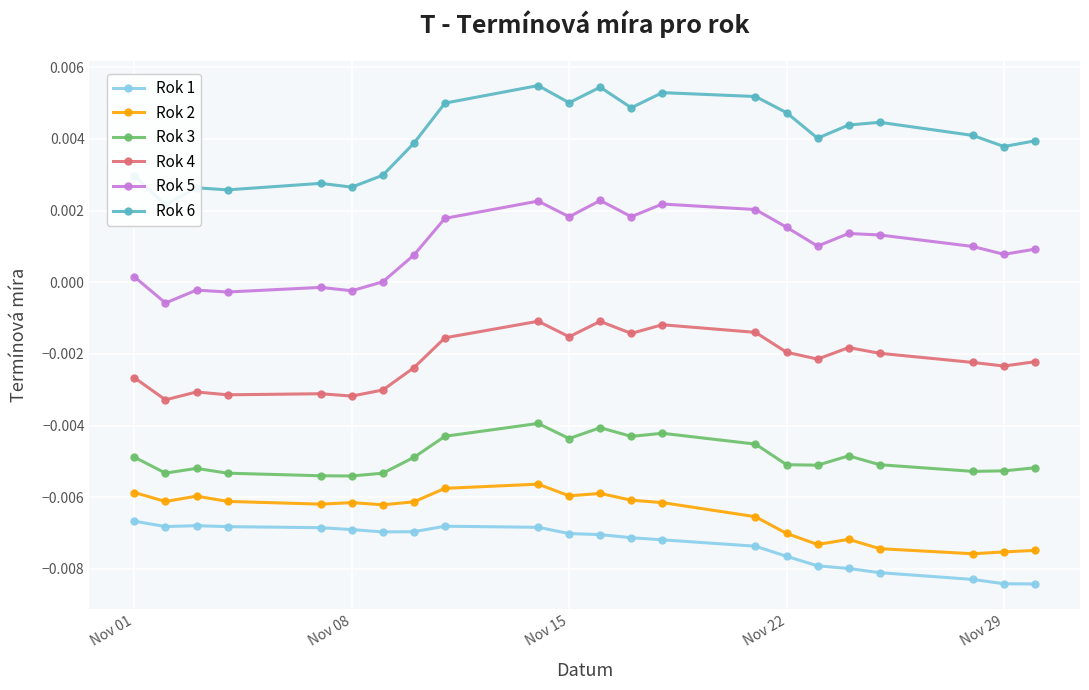

True or false: Rok 5 has more than 2 interior local peaks.

True